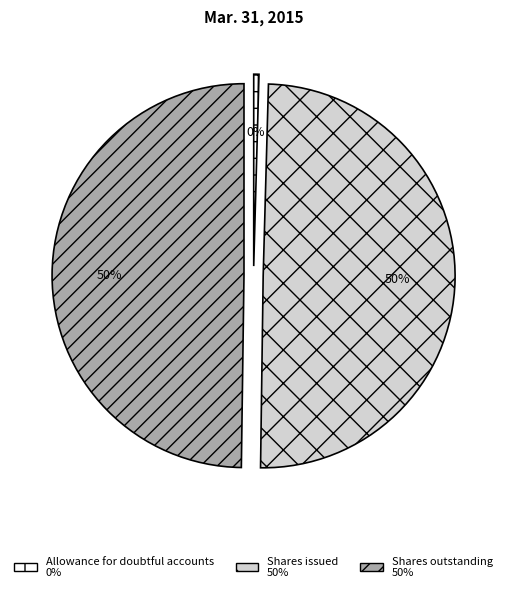

To the nearest percent, what is the average slice percentage?

33%